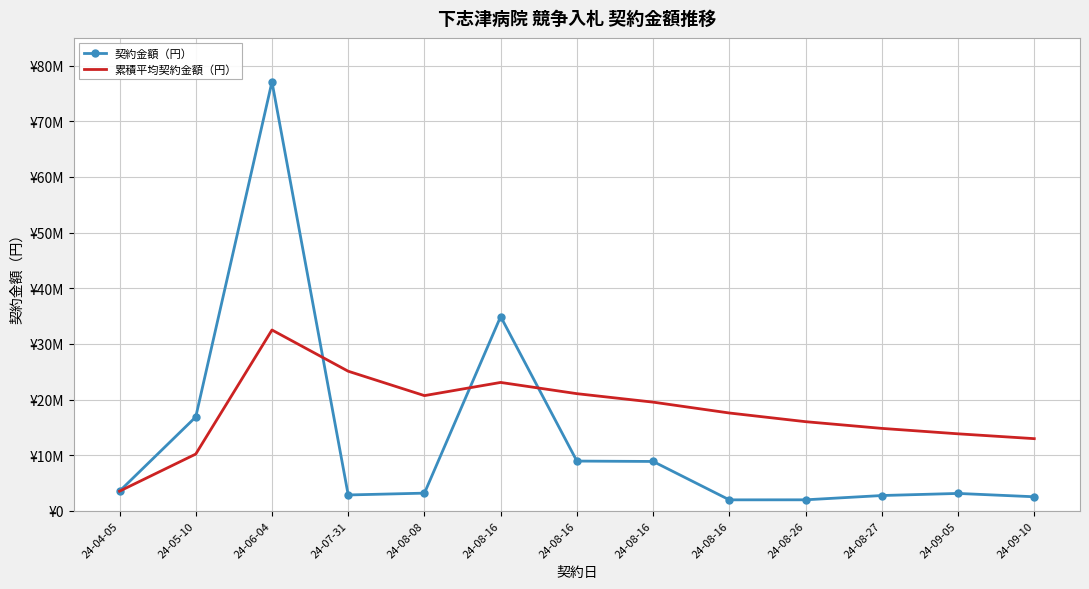

List the series in order of their peak value, lowest first.

累積平均契約金額（円）, 契約金額（円）